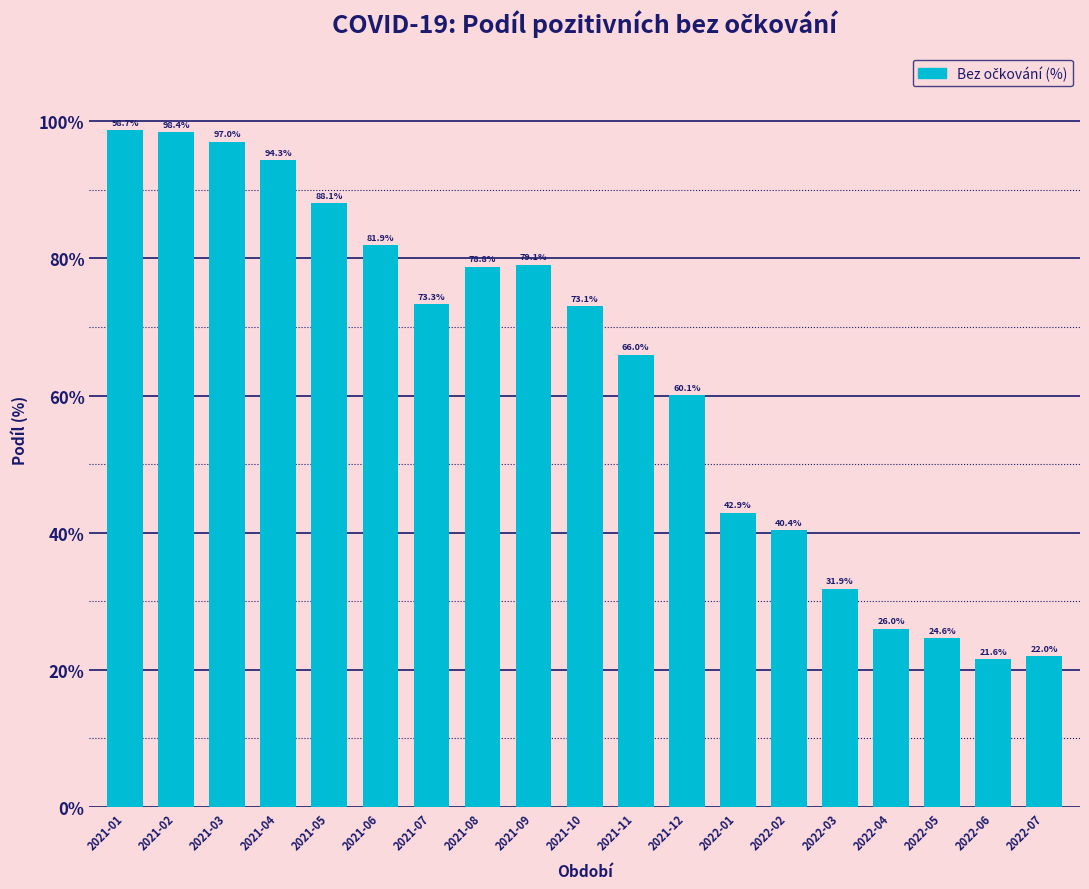

Reading left to right, transcribe all the data shown in this chart.

98.7	98.4	97.0	94.3	88.1	81.9	73.3	78.8	79.1	73.1	66.0	60.1	42.9	40.4	31.9	26.0	24.6	21.6	22.0